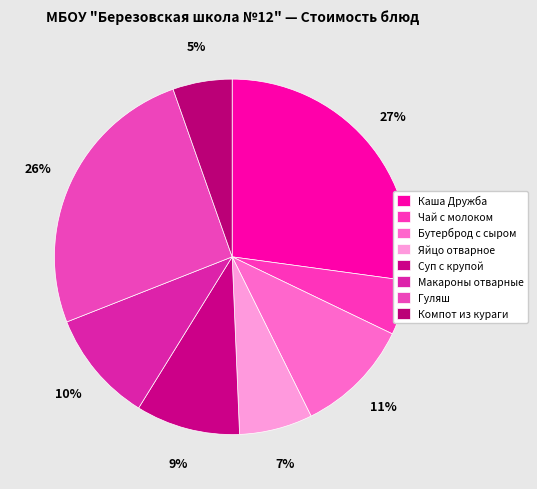

Which category has the biggest portion of the pie?

Каша Дружба